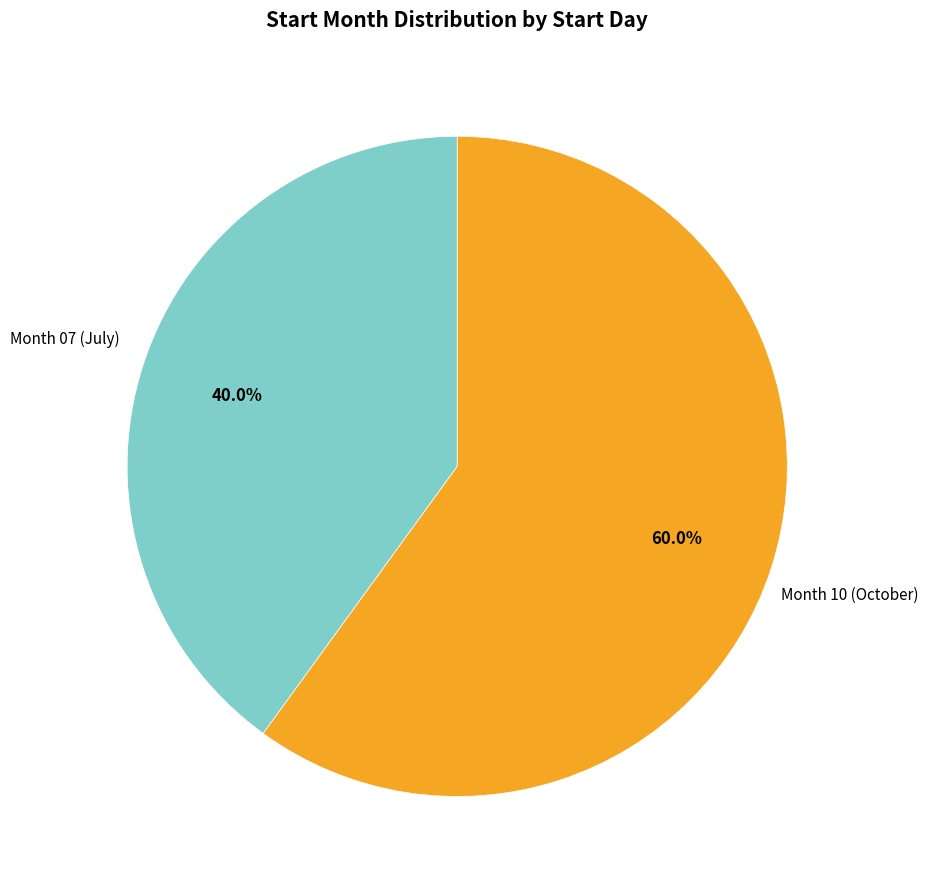

Is there any slice that represents more than half of the pie?

Yes